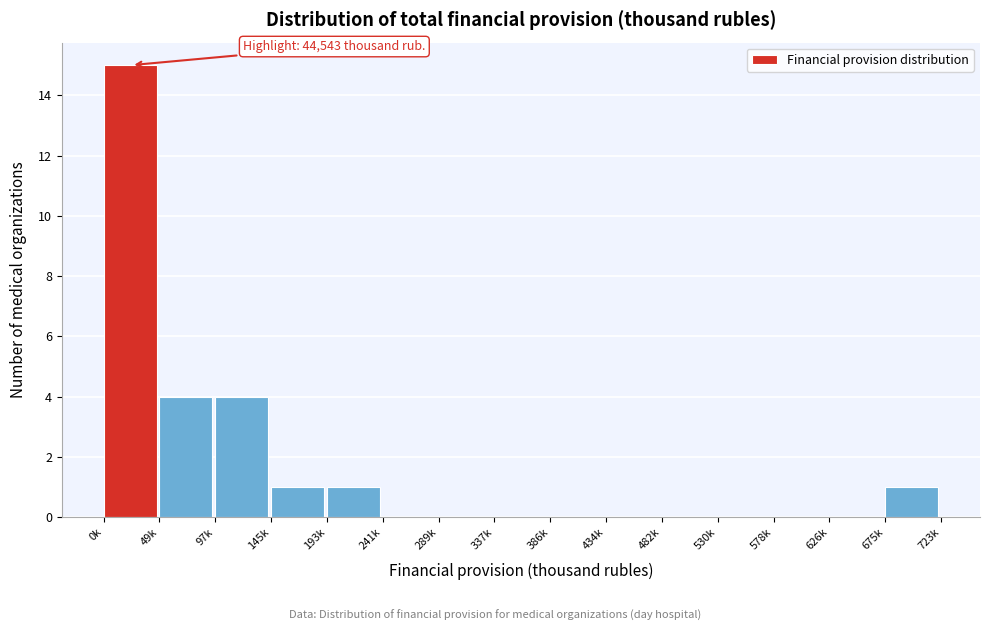

Reading left to right, what are all the values shown in this chart?

0k=15	49k=4	97k=4	145k=1	193k=1	241k=0	289k=0	337k=0	386k=0	434k=0	482k=0	530k=0	578k=0	626k=0	675k=1